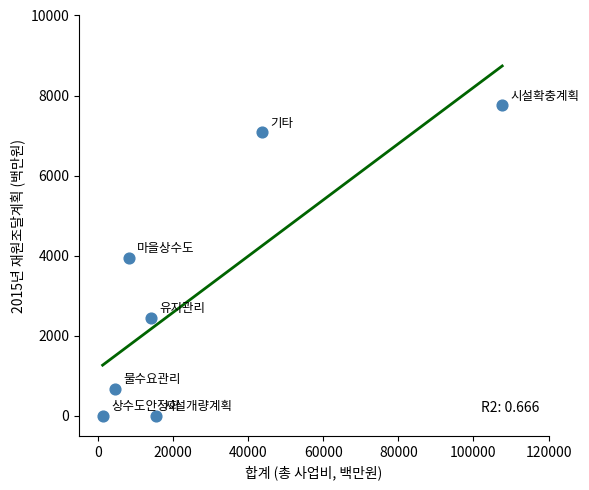

What is the average X value?

27857